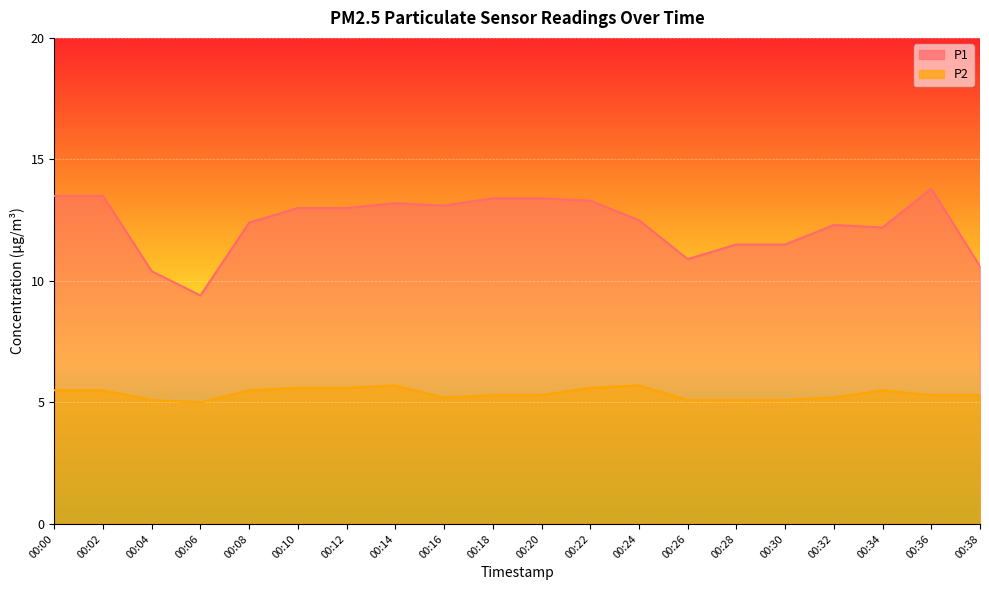

Does the chart display data point markers on the line(s)?

No